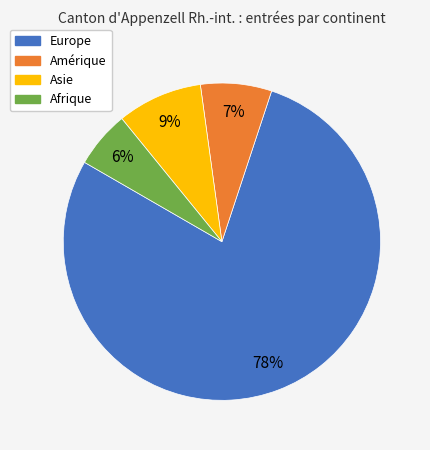

What is the largest slice in the pie chart?

Europe